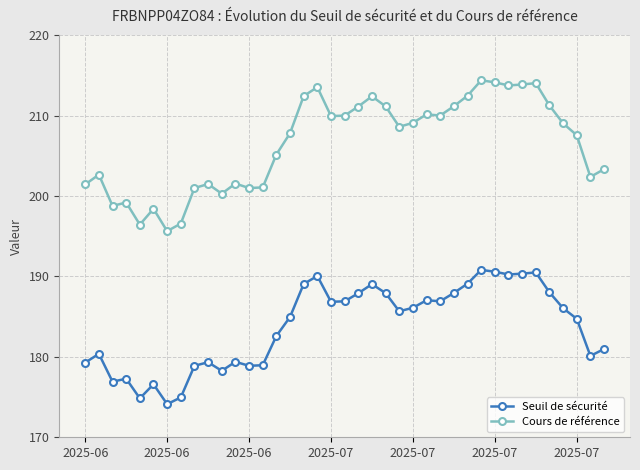

What is the value of the Seuil de sécurité point at the 4th from the left?

177.3